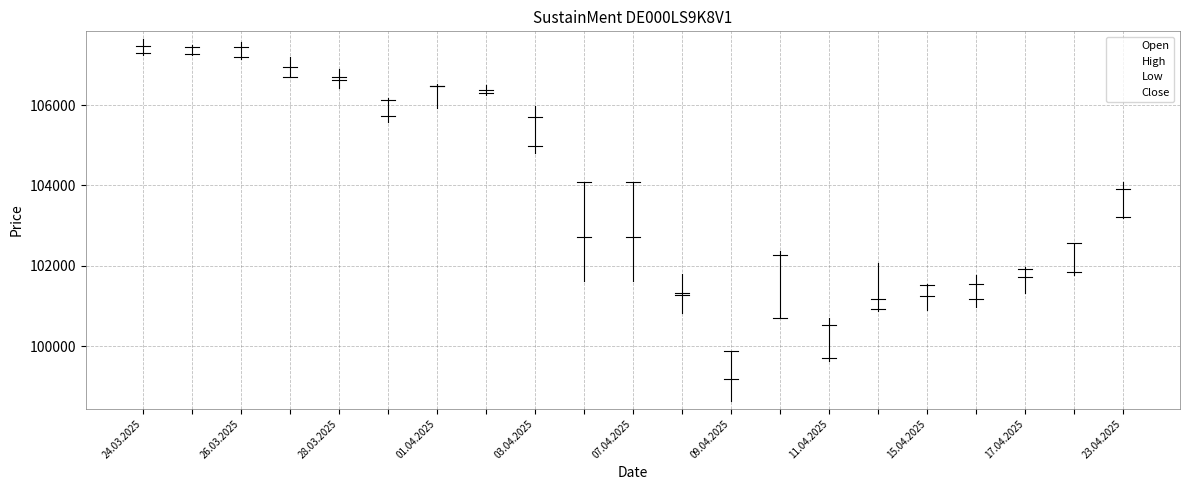

Does the chart display data point markers on the line(s)?

No